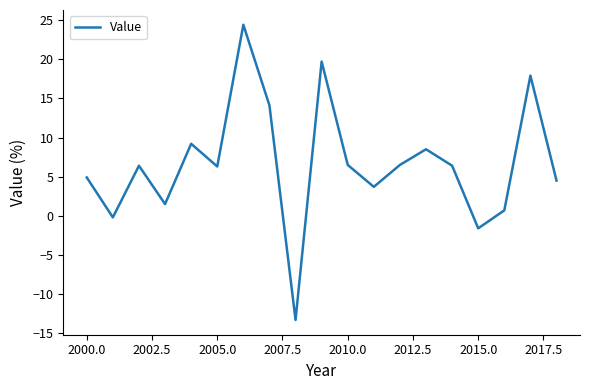

What is the minimum value shown in the chart?

-13.3